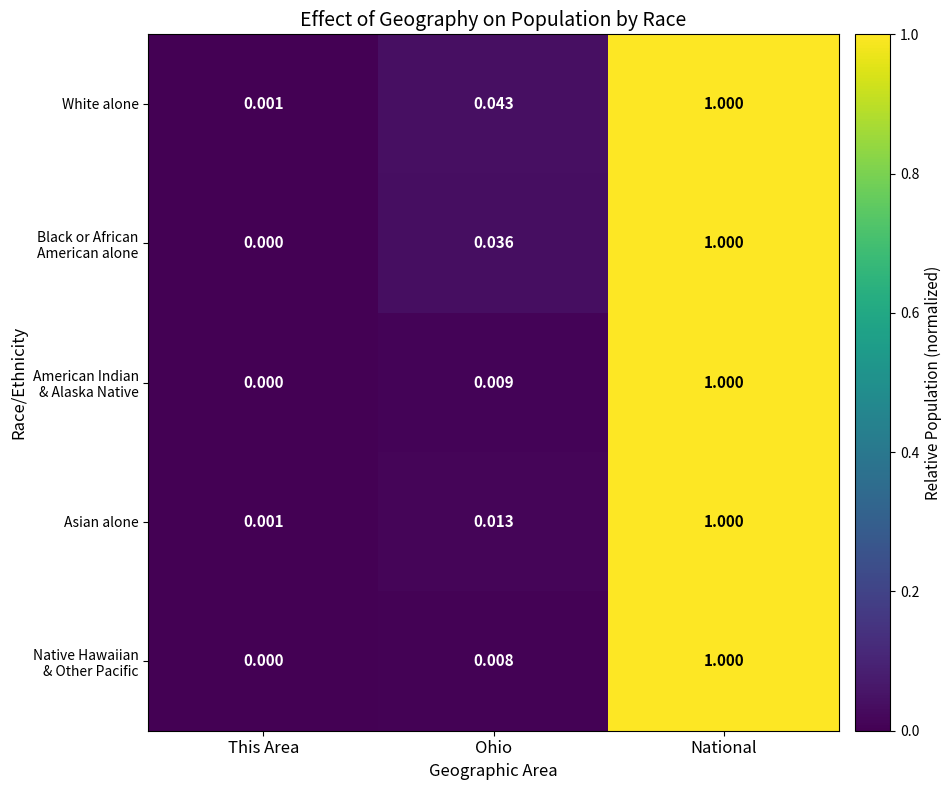

At which category is the sum across all series the highest?

National